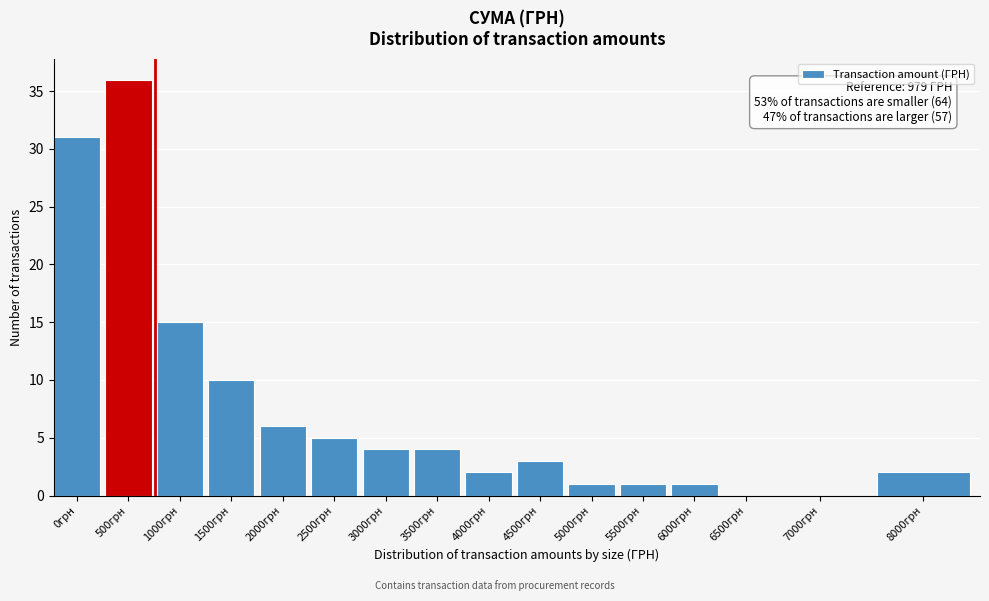

Reading left to right, extract all data points from this chart.

0грн=31	500грн=36	1000грн=15	1500грн=10	2000грн=6	2500грн=5	3000грн=4	3500грн=4	4000грн=2	4500грн=3	5000грн=1	5500грн=1	6000грн=1	6500грн=0	7000грн=0	8000грн=2